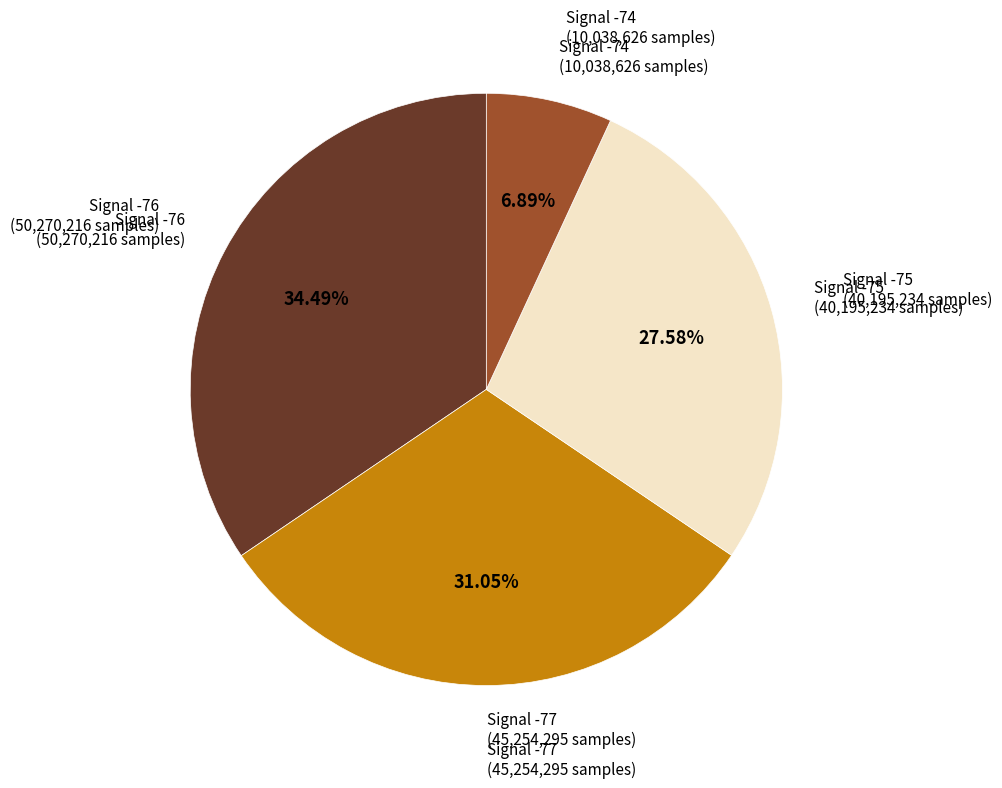

Rank the categories by value from highest to lowest.

Signal -76, Signal -77, Signal -75, Signal -74